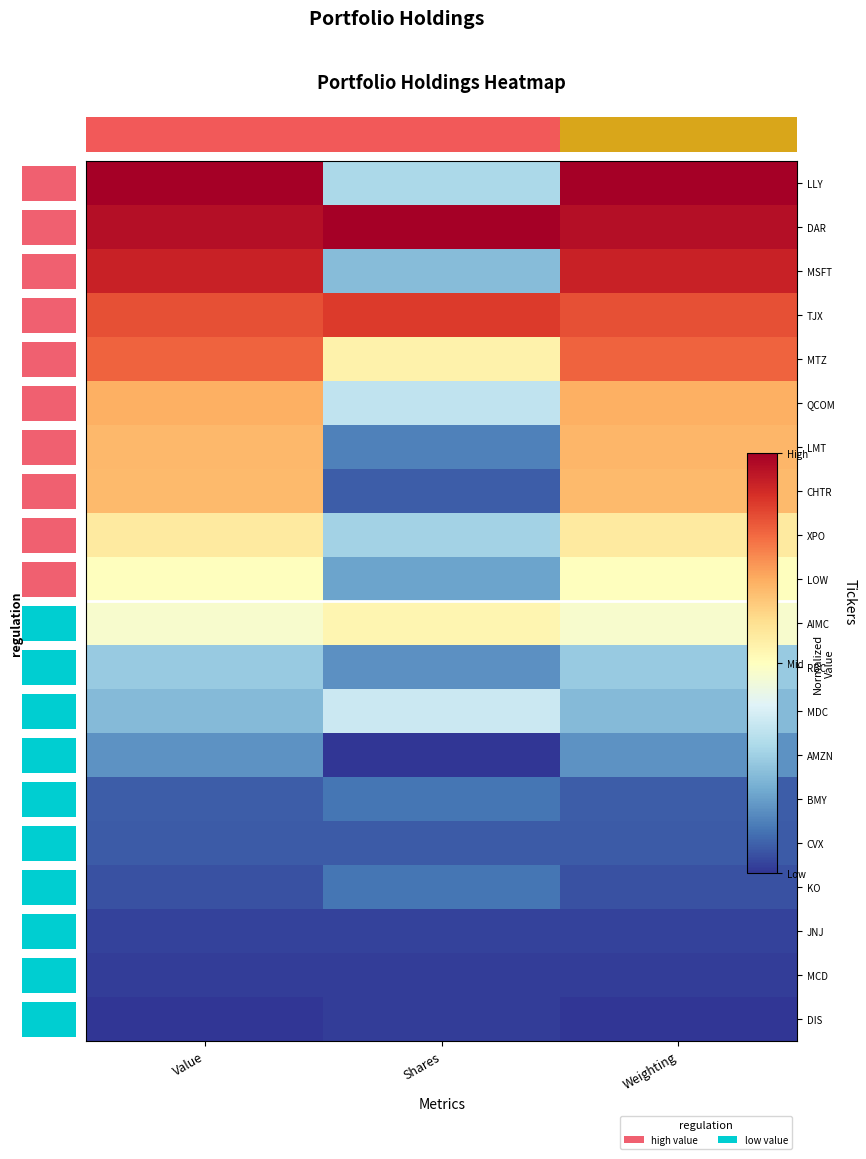

What is the maximum value shown in the chart?

1.0